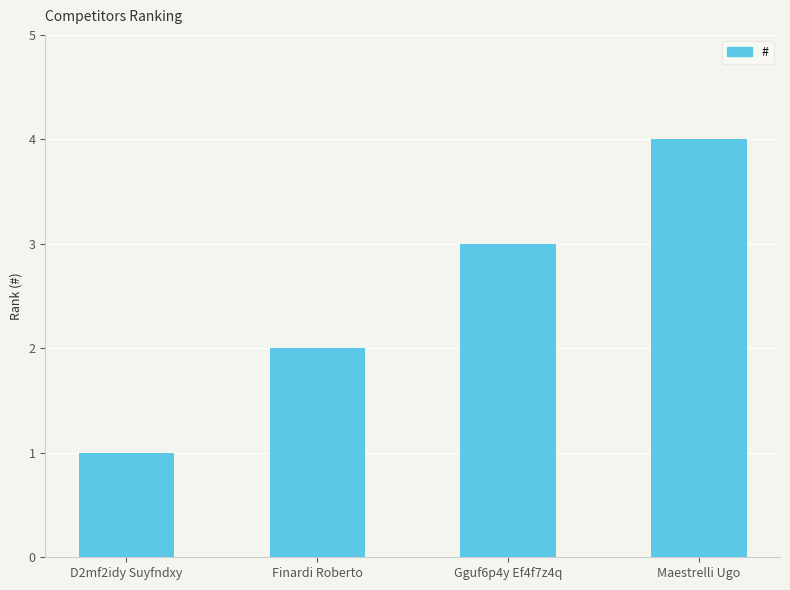

What is the minimum value shown in the chart?

1